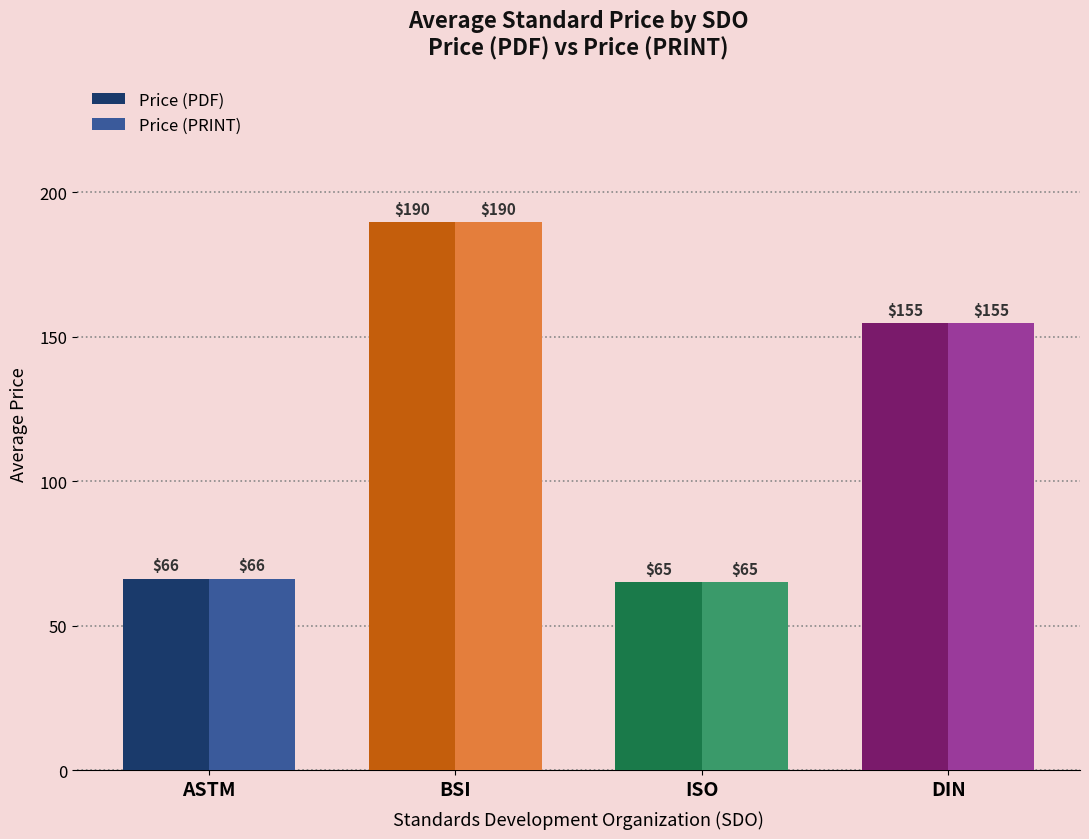

What is the highest value of the Price (PDF) series?

189.5